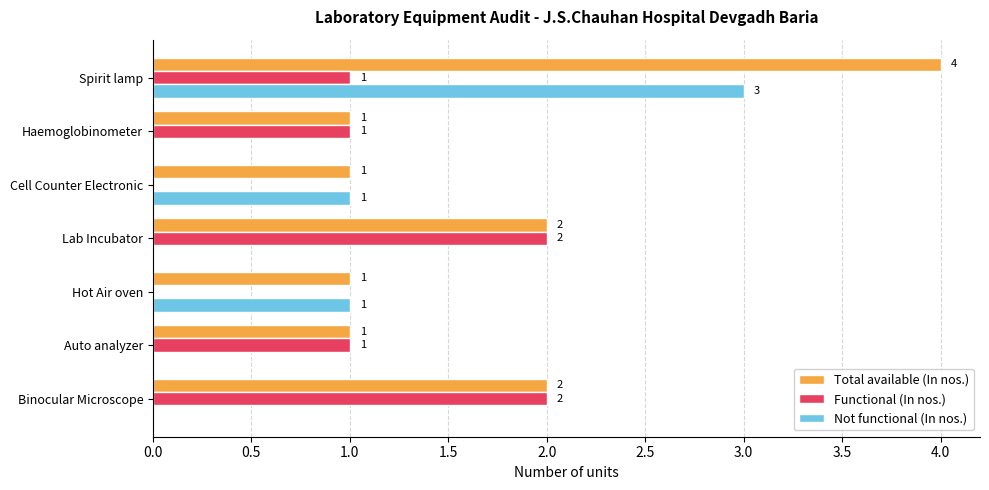

What is the sum of the Functional (In nos.) values at Binocular Microscope and Spirit lamp?

3